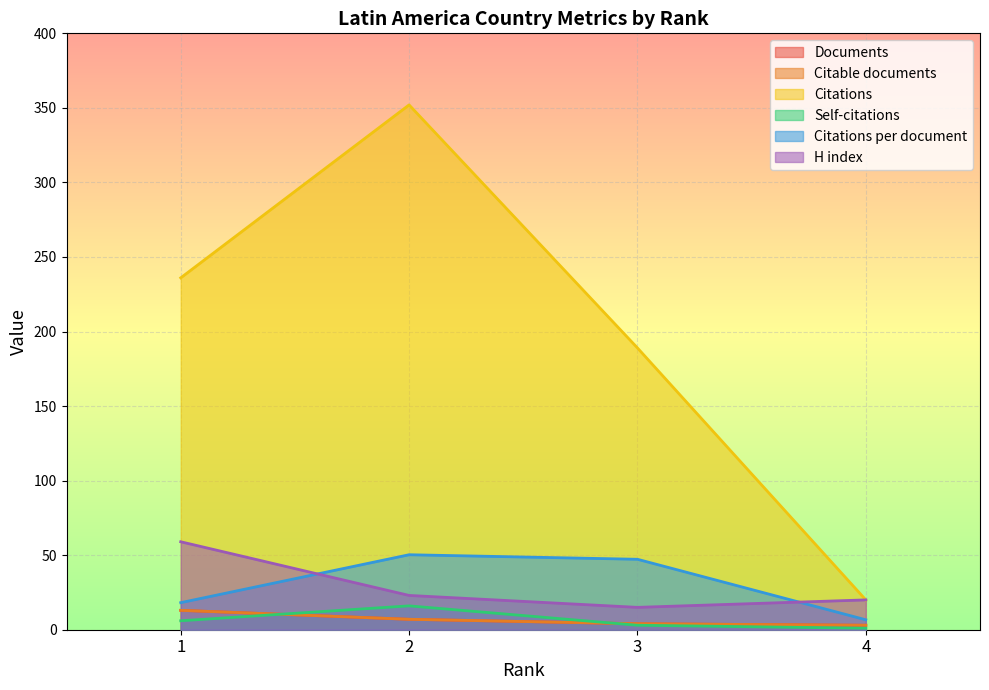

Which has a higher value, 1 or 2?

1